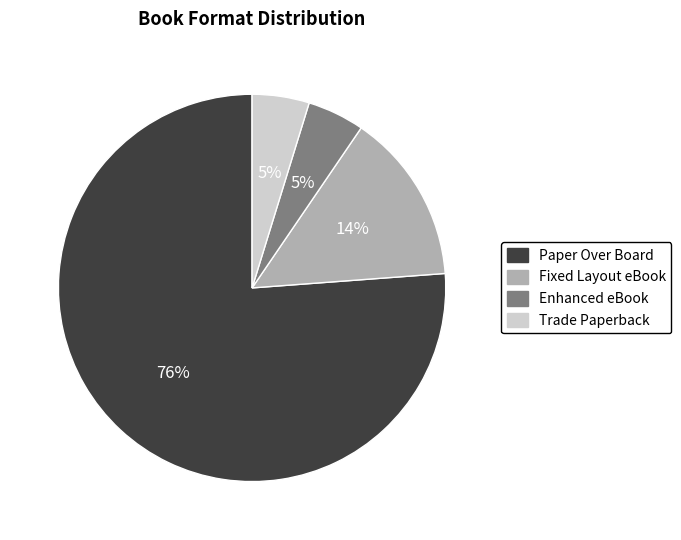

Which slice is the largest?

Paper Over Board